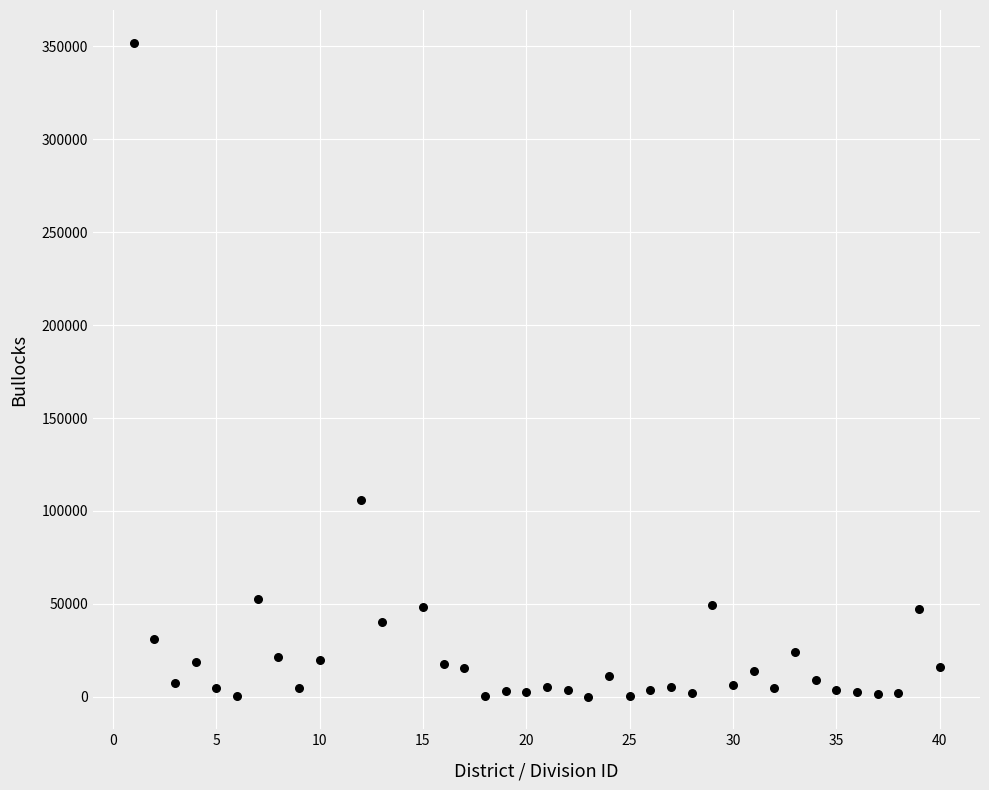

What is the range of Y values (max minus min)?

351882